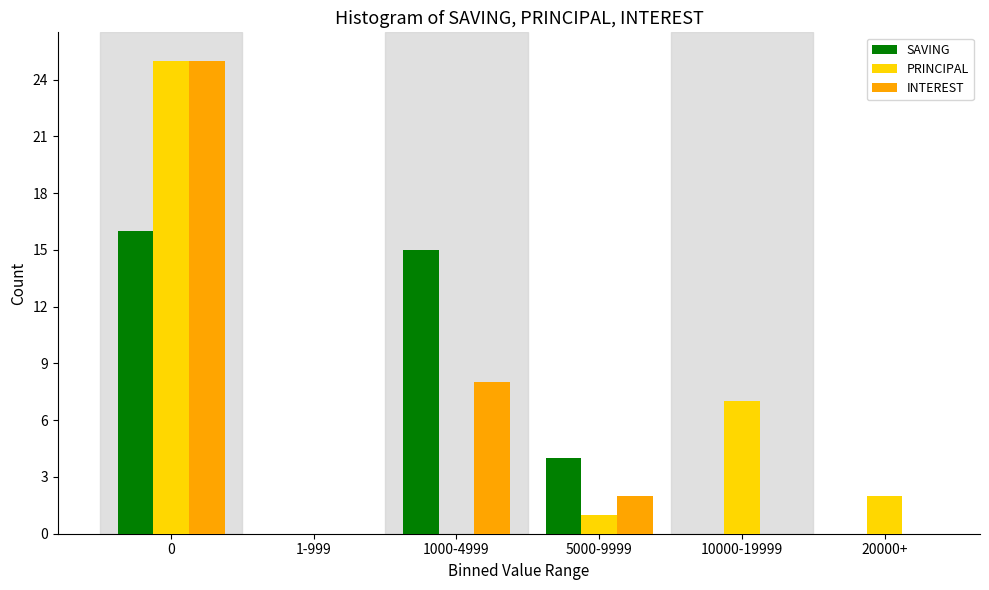

Reading left to right, extract all data points from this chart.

SAVING: 0=16	1-999=0	1000-4999=15	5000-9999=4	10000-19999=0	20000+=0
PRINCIPAL: 0=25	1-999=0	1000-4999=0	5000-9999=1	10000-19999=7	20000+=2
INTEREST: 0=25	1-999=0	1000-4999=8	5000-9999=2	10000-19999=0	20000+=0